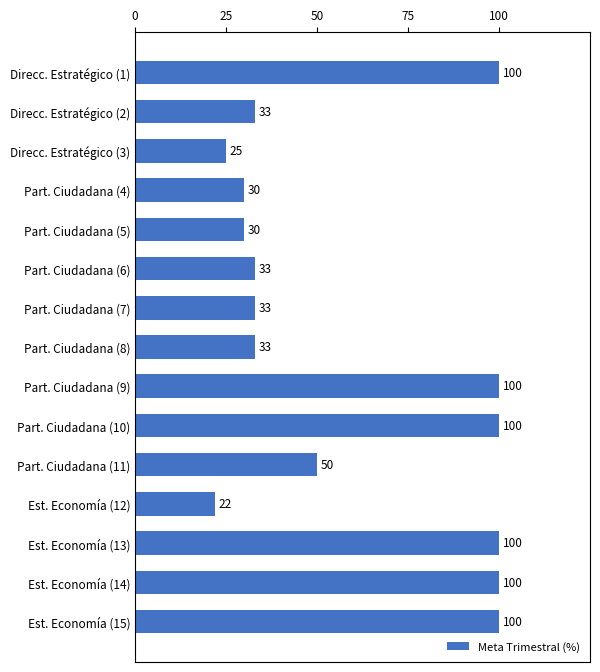

Between Direcc. Estratégico (1) and Part. Ciudadana (11), which is larger?

Direcc. Estratégico (1)